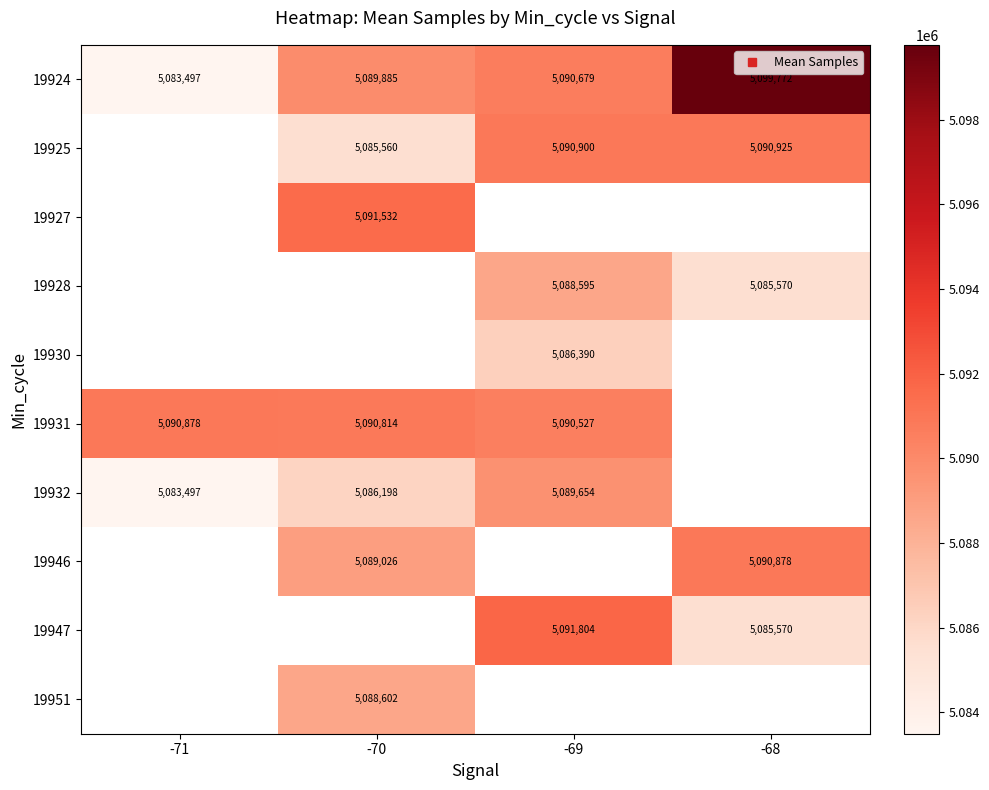

What is the difference between the highest and lowest values at -71?

7381.0